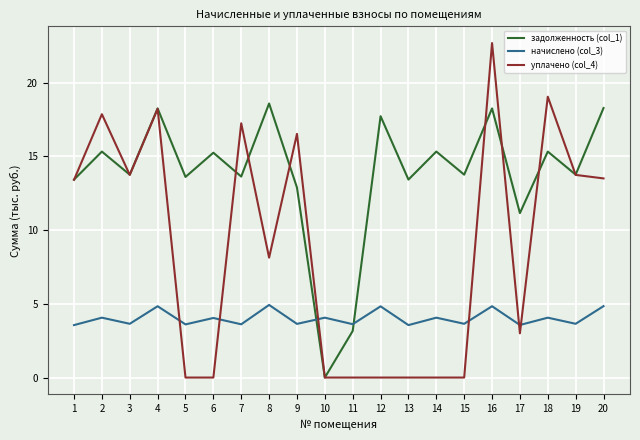

List the series in order of their peak value, lowest first.

начислено (col_3), задолженность (col_1), уплачено (col_4)